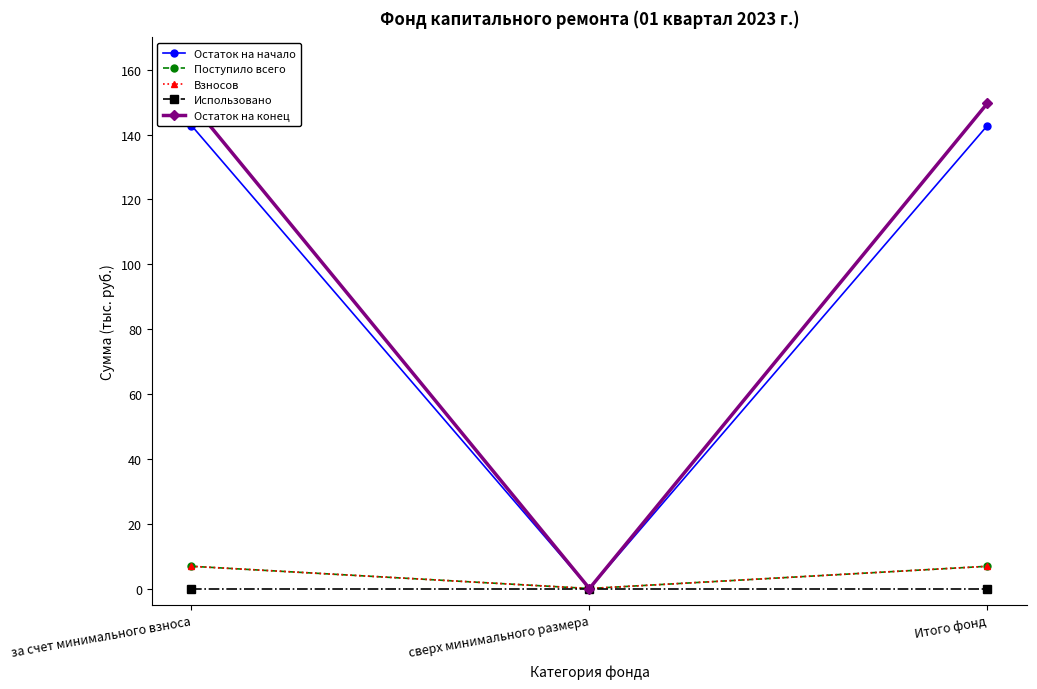

What is the label of the 2nd point from the left?

сверх минимального размера